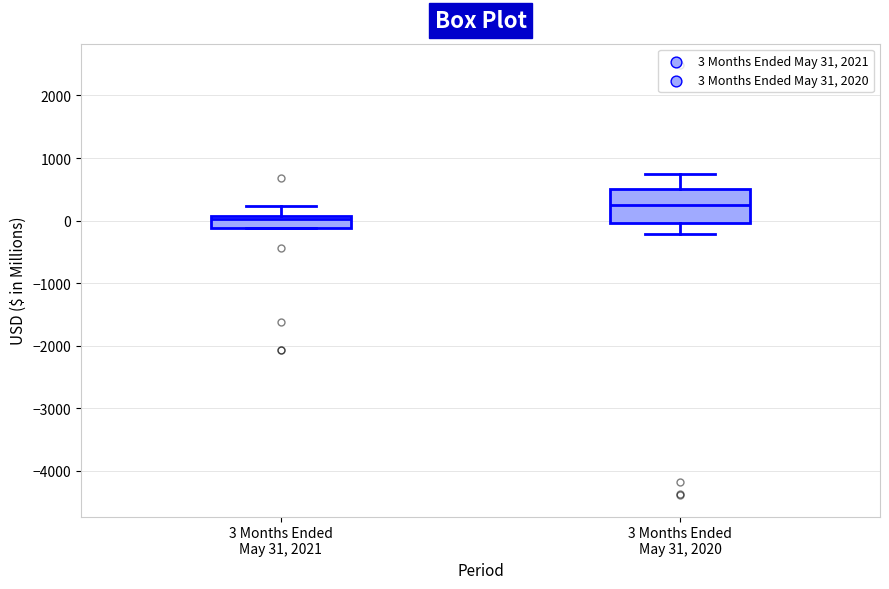

Reading left to right, read every box against the y-axis: the position of its median line, the range the box covers, and the ends of its whiskers. The values are not printed on the chart, so give them approximately, as read against the axis.

3 Months Ended May 31, 2021: median 0, box -100 to 100, whiskers -100 to 200
3 Months Ended May 31, 2020: median 200, box 0 to 500, whiskers -200 to 700